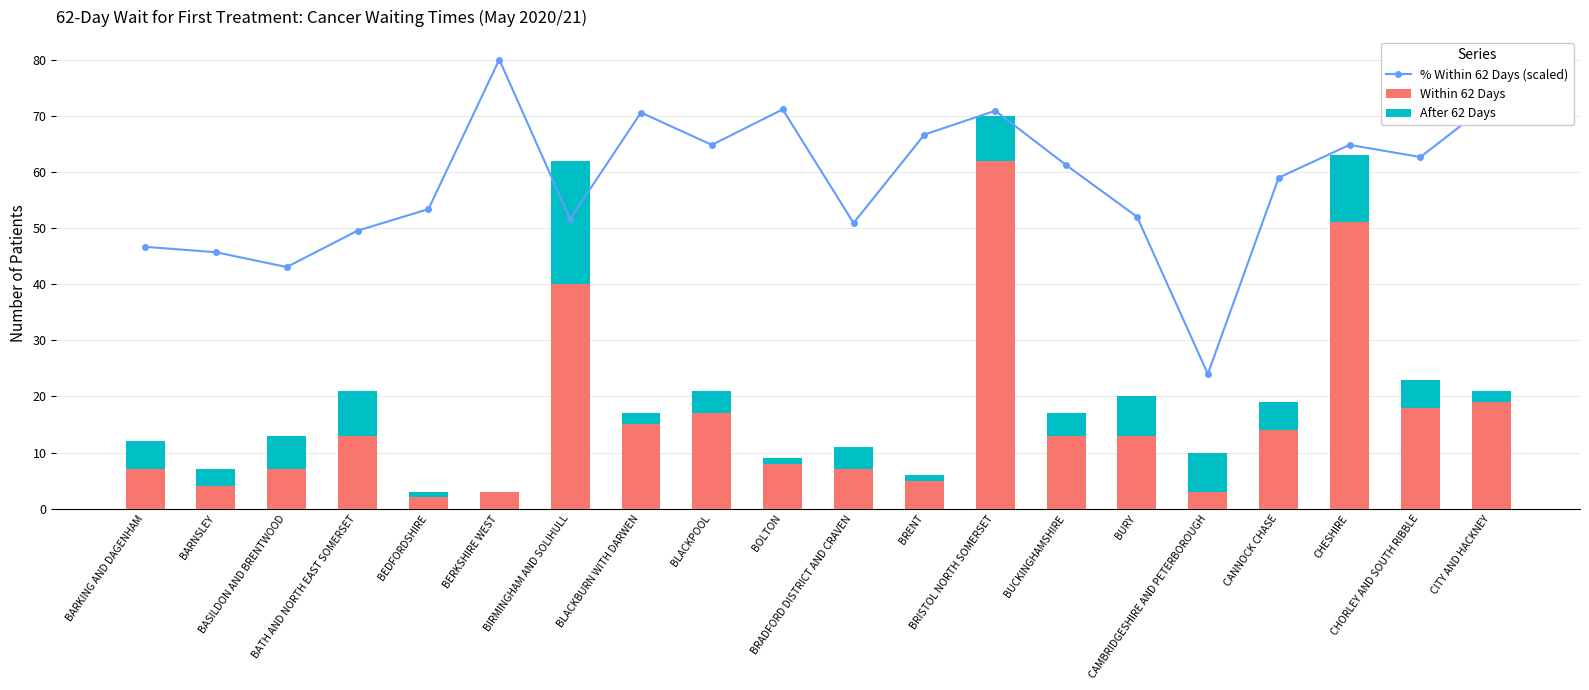

How many distinct data groups are displayed?

3